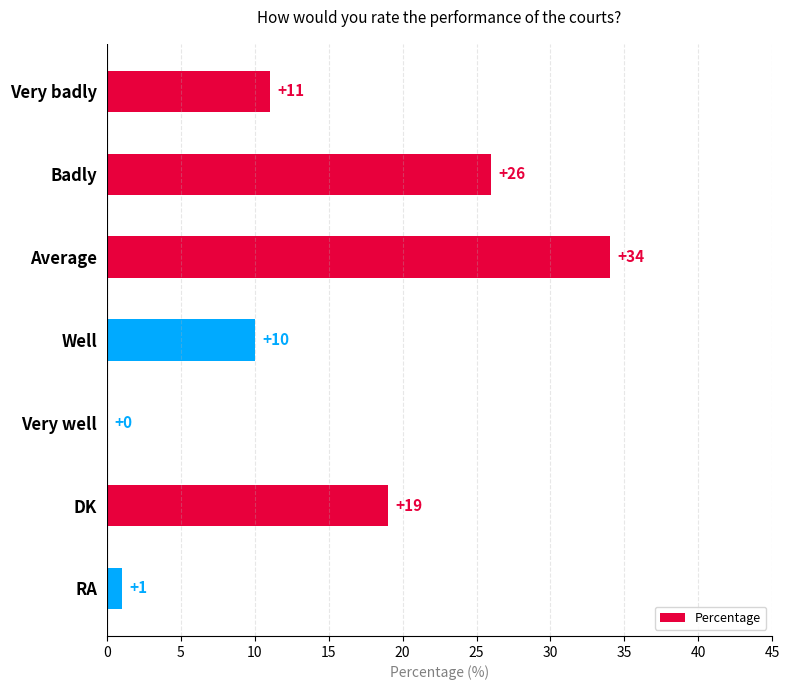

What is the sum of the values at RA and Badly?

27